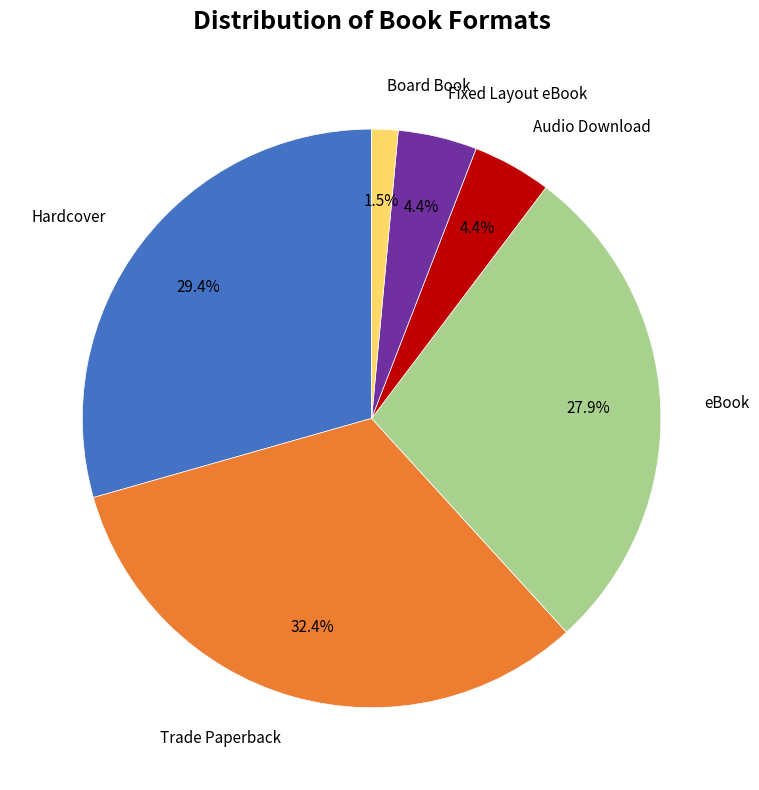

Combined, do Trade Paperback and Audio Download account for over 50%?

No